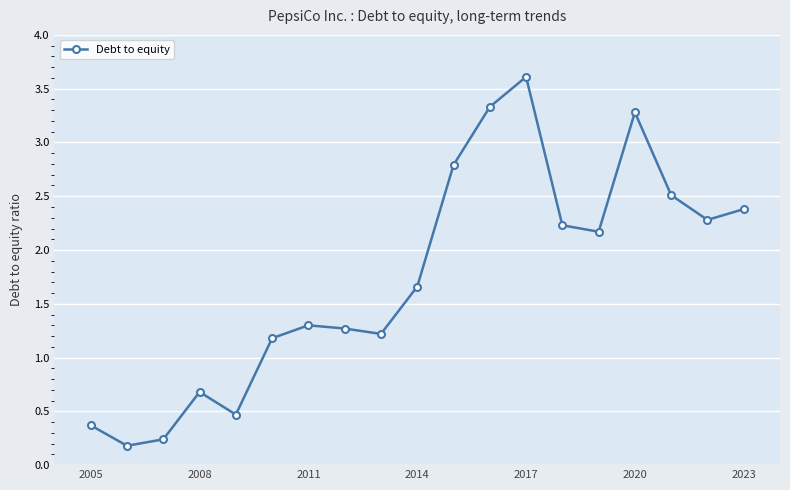

What is the maximum value shown in the chart?

3.6